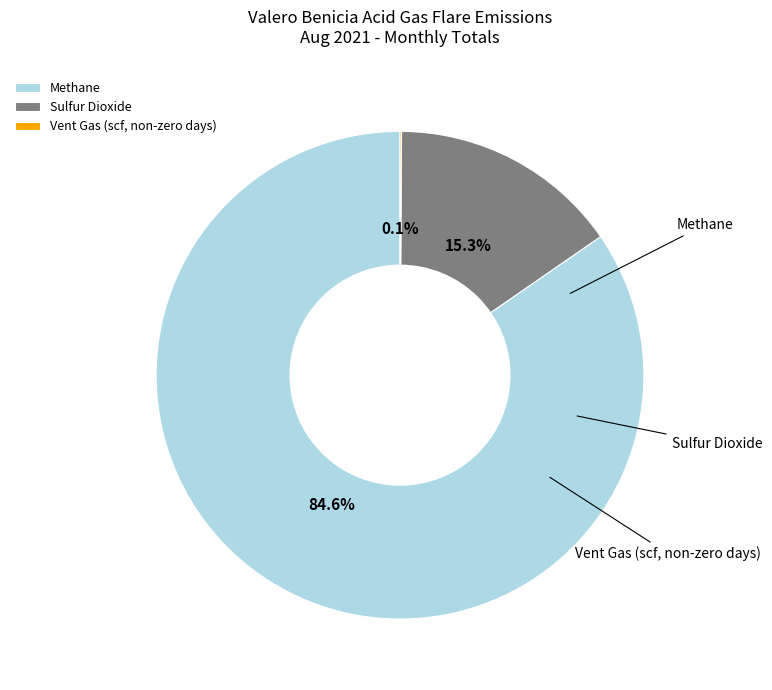

What is the largest slice in the pie chart?

Methane